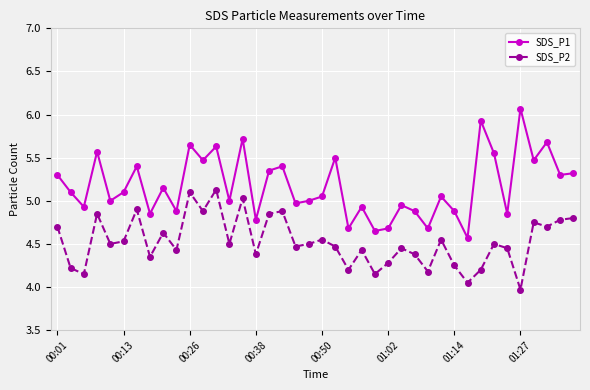

Which series has the largest total across all categories?

SDS_P1